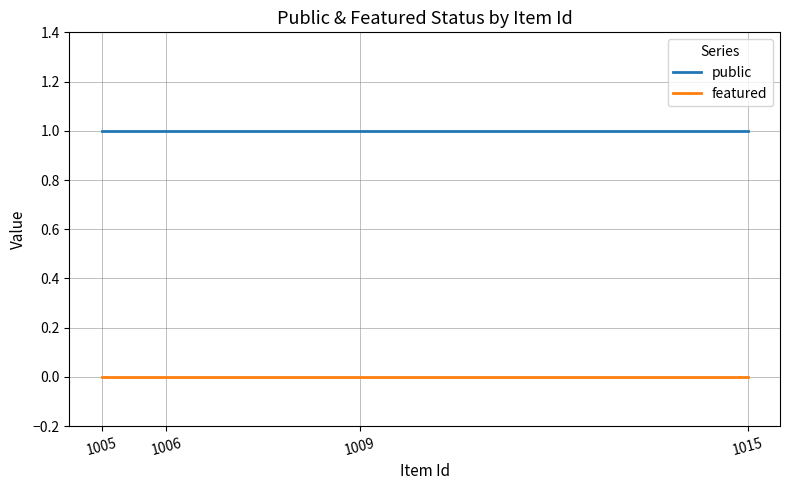

True or false: public and featured intersect in this chart.

False